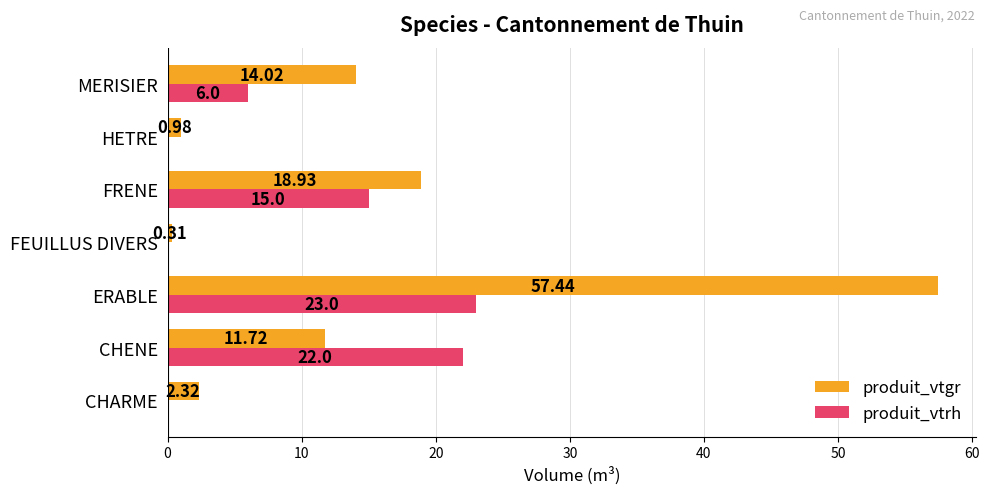

Which label corresponds to the largest value in the chart?

ERABLE